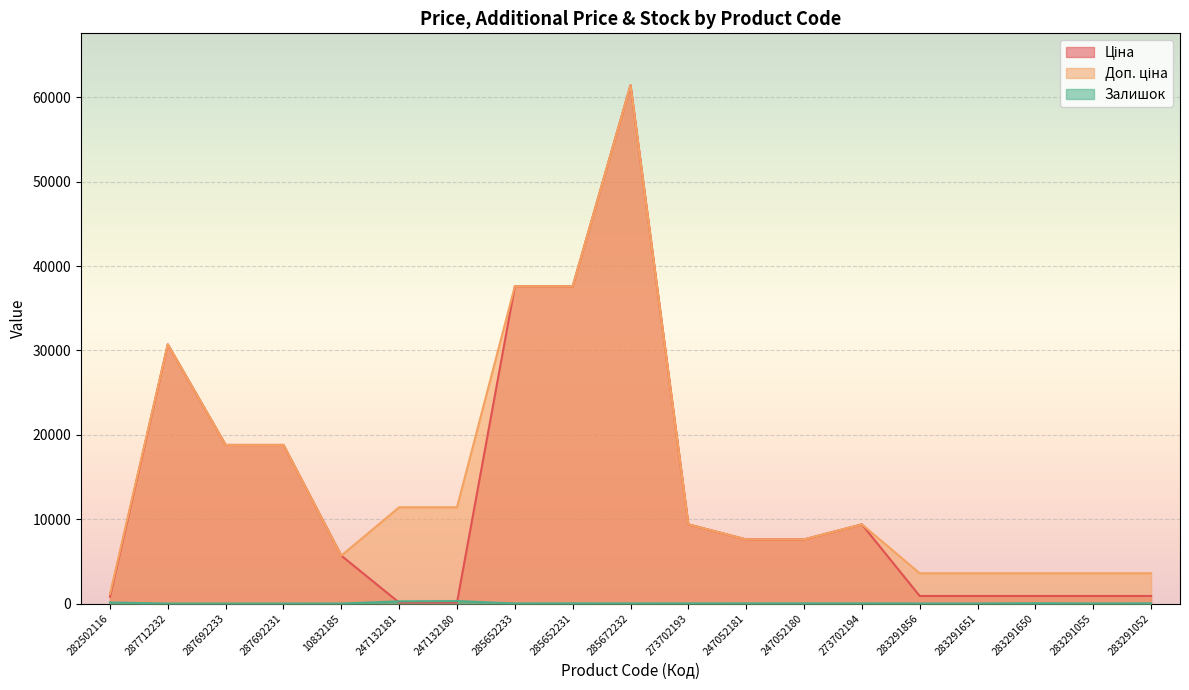

Reading left to right, transcribe all the data shown in this chart.

Ціна: 818.5	30717.1	18796.8	18796.8	5673.8	114.1	114.1	37593.6	37593.6	61434.3	9384.0	7596.5	7596.5	9384.0	895.9	895.9	895.9	895.9	895.9
Доп. ціна: 1109.2	30717.1	18796.8	18796.8	5673.8	11410.0	11410.0	37593.6	37593.6	61434.3	9384.0	7596.5	7596.5	9384.0	3583.6	3583.6	3583.6	3583.6	3583.6
Залишок: 125.0	0.0	0.0	0.0	1.0	260.0	290.0	12.0	22.0	15.0	17.0	20.0	21.0	18.0	7.0	6.0	43.0	9.0	26.0